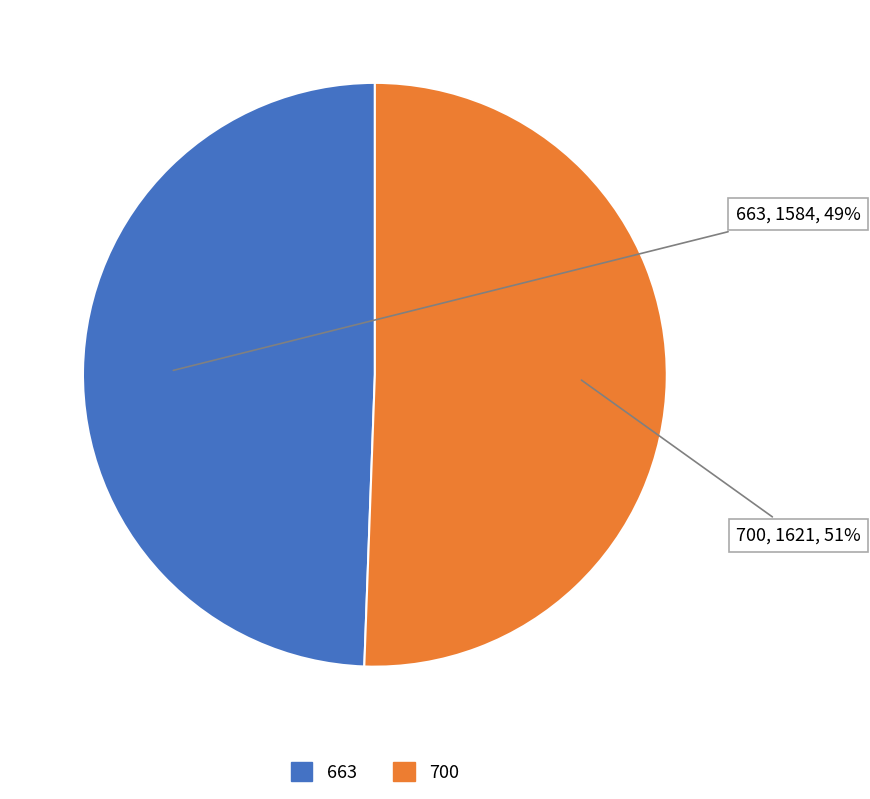

To the nearest percent, what portion does 663 represent?

49%